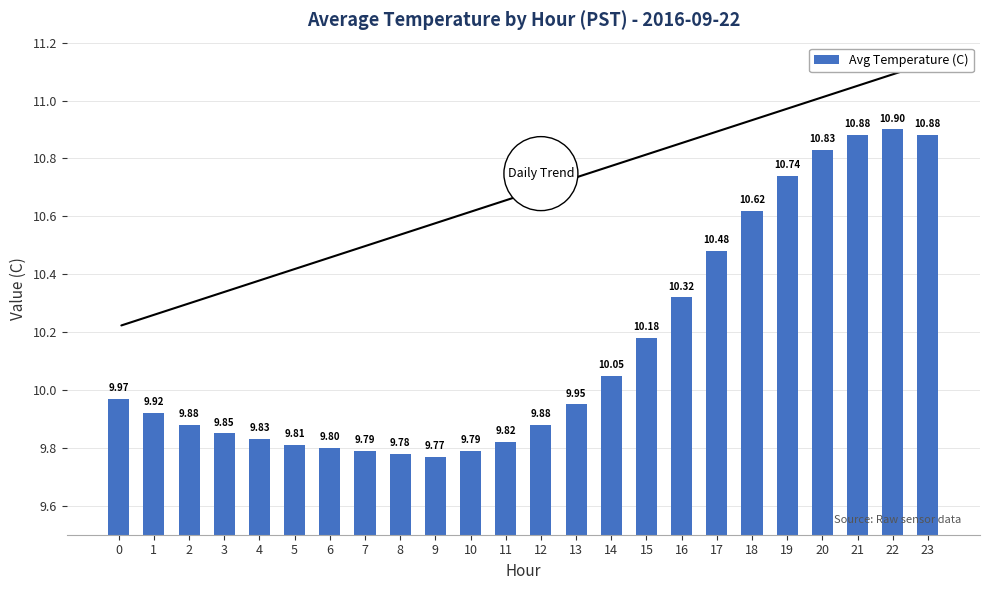

True or false: the data shows 3.8 at 0.

False